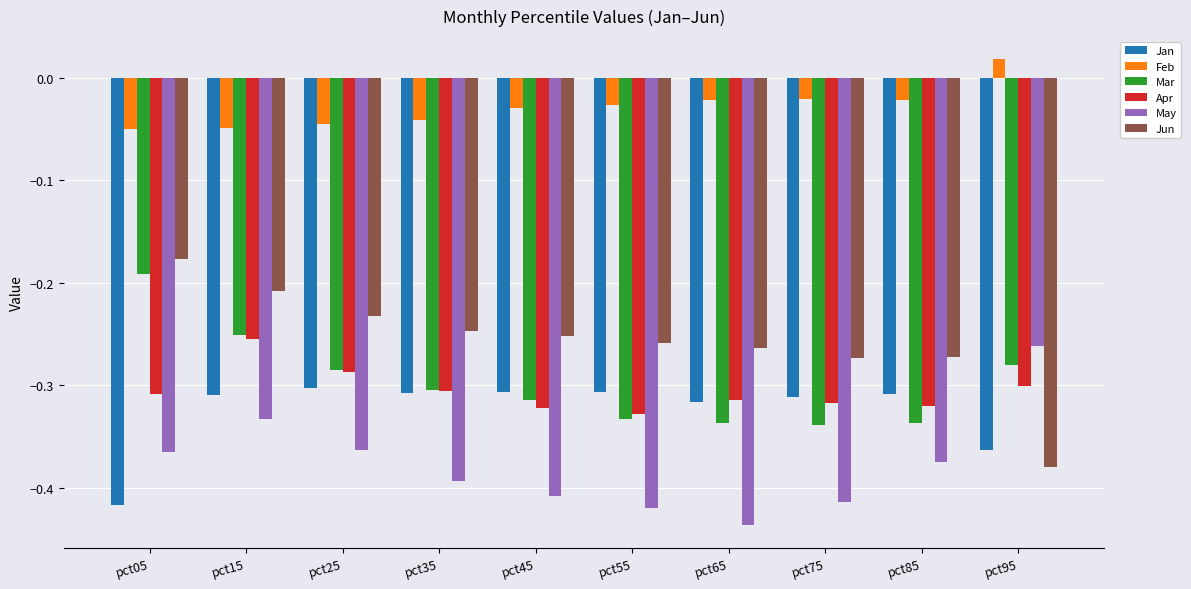

How many bars are there in each group?

6